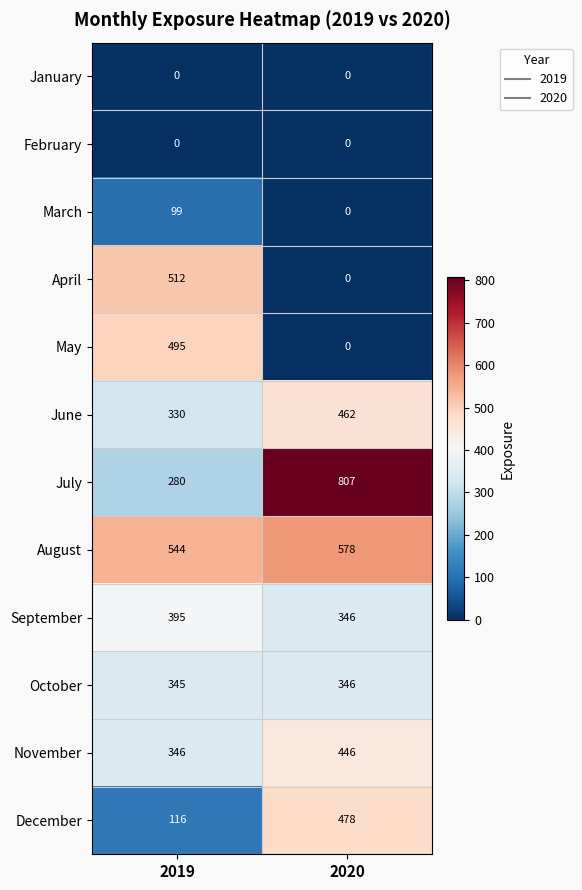

Which series has the widest spread of values?

July